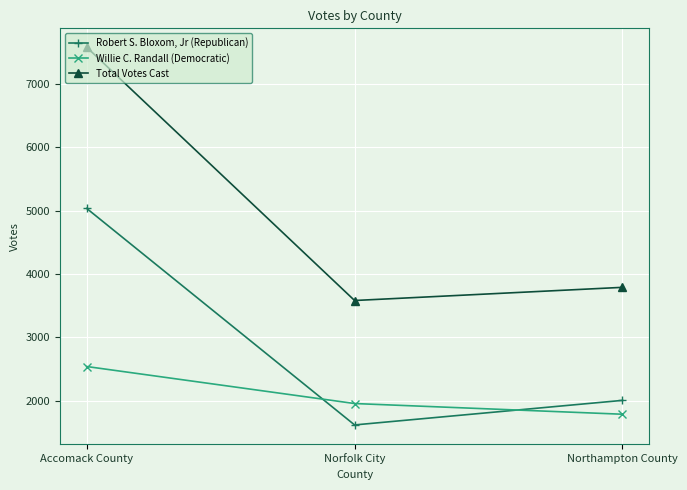

Rank the series by their maximum value, from lowest to highest.

Willie C. Randall (Democratic), Robert S. Bloxom, Jr (Republican), Total Votes Cast